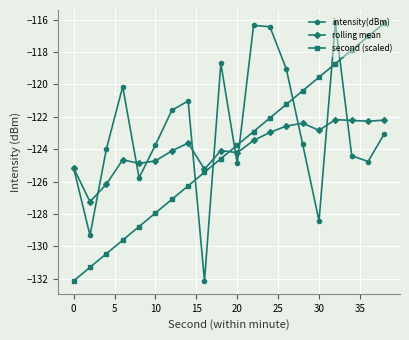

How many lines are shown in the chart?

3